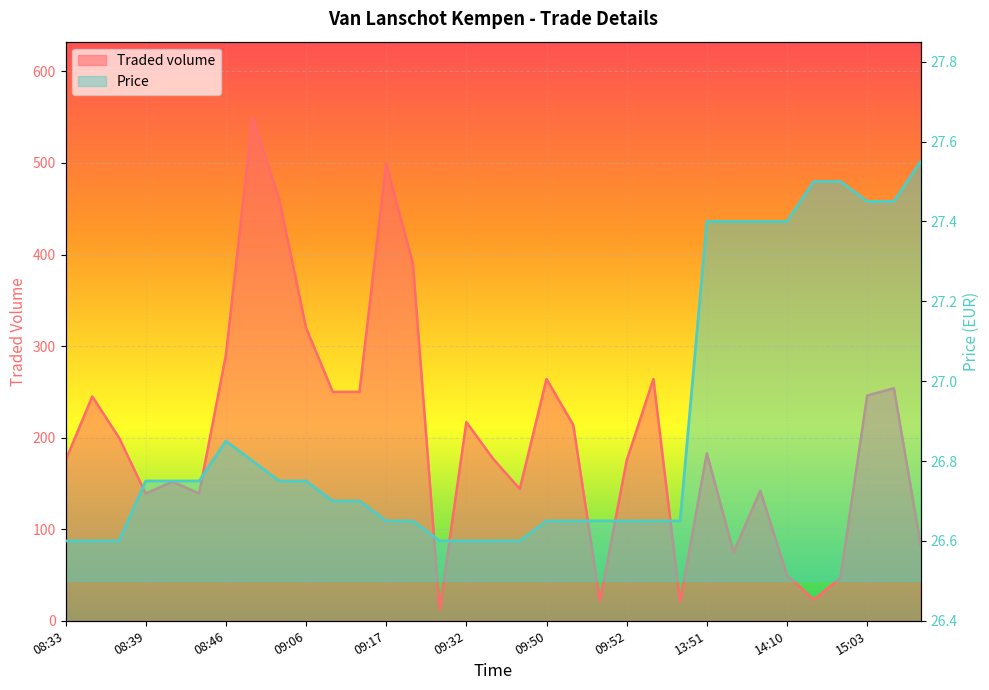

How many lines are shown in the chart?

2